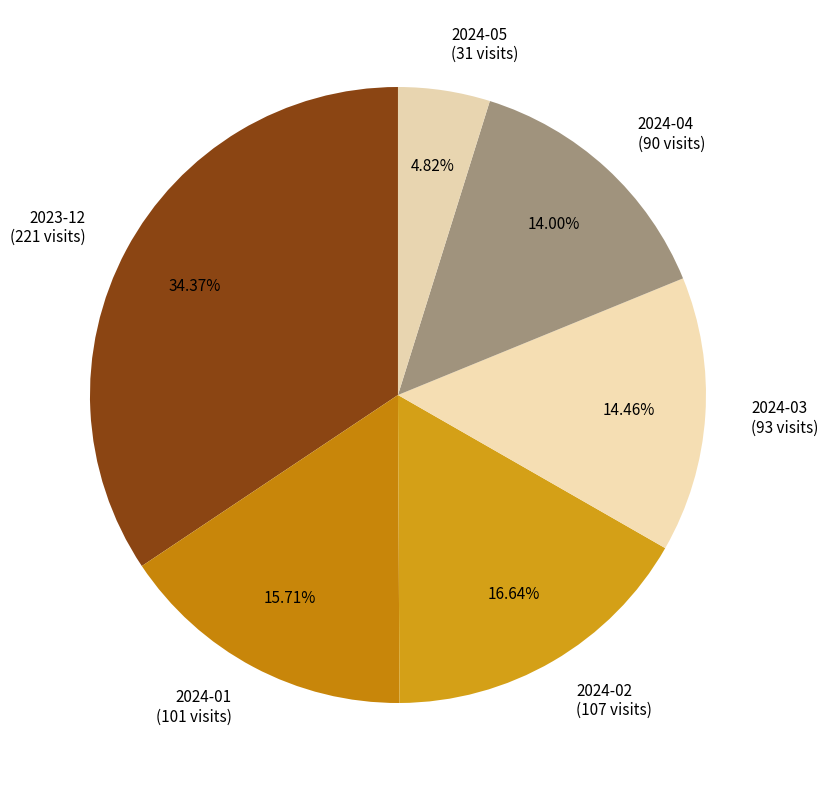

Is it true that 2024-04 is 14% of the pie?

True